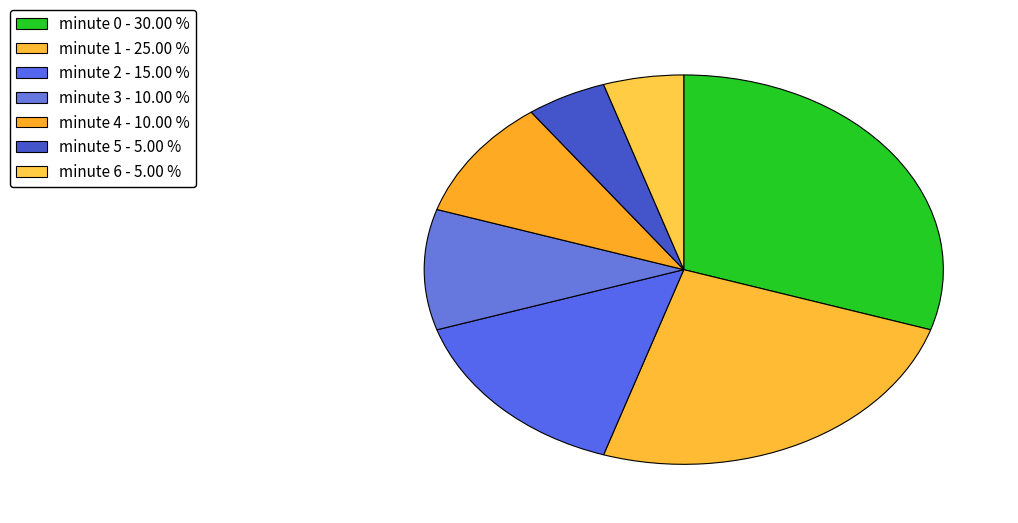

Count the number of slices in the pie.

7